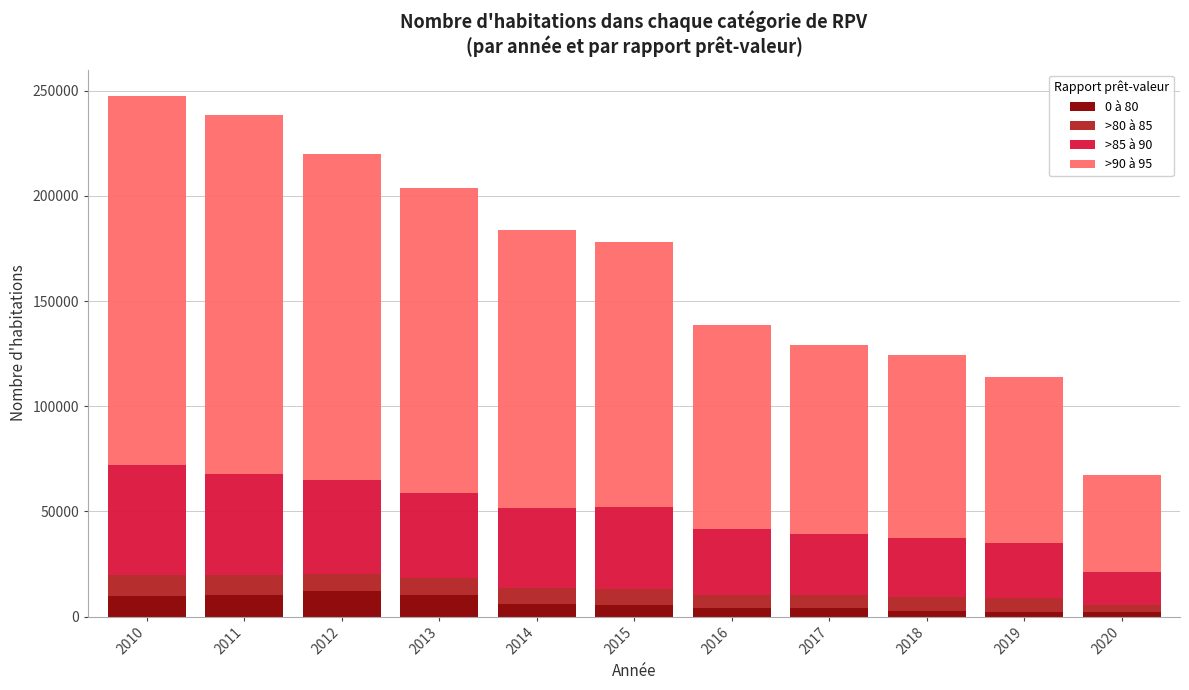

Are the bars horizontal?

No